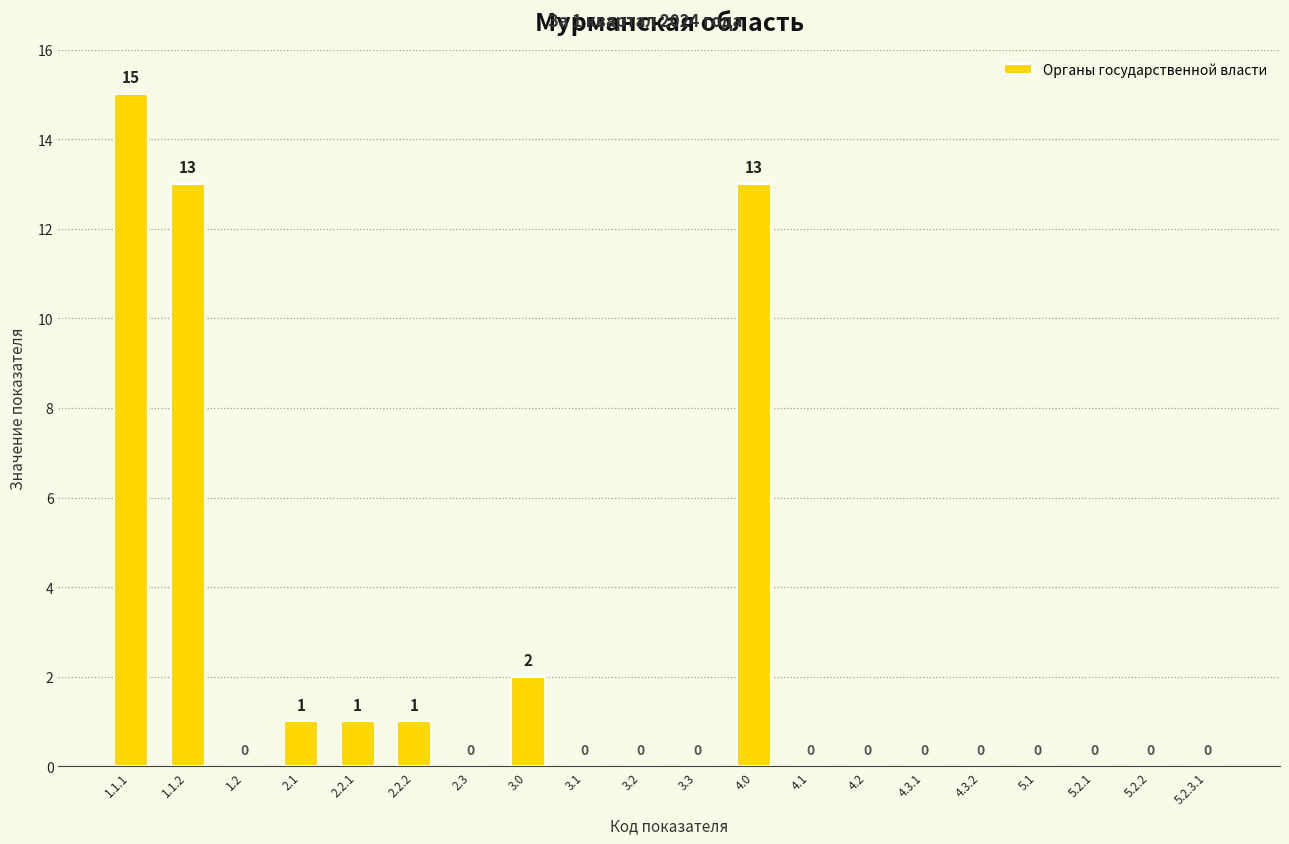

Are the bars horizontal?

No